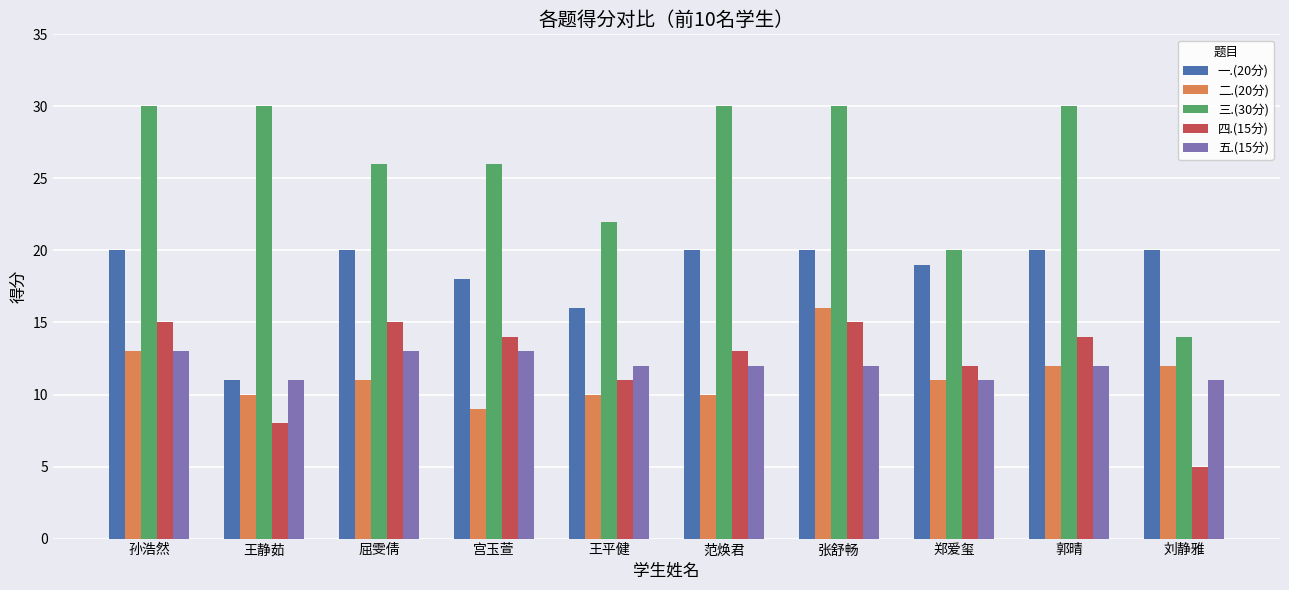

What is the approximate value of 一.(20分) at 王静茹?

11